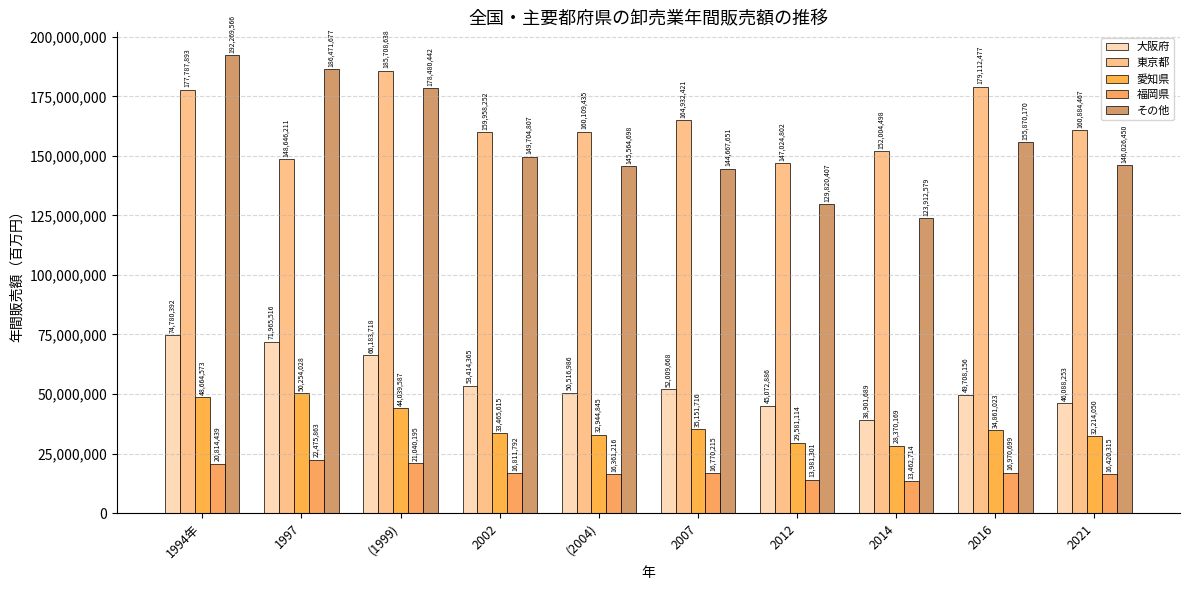

What is the difference between the highest and lowest values at (1999)?

164668443